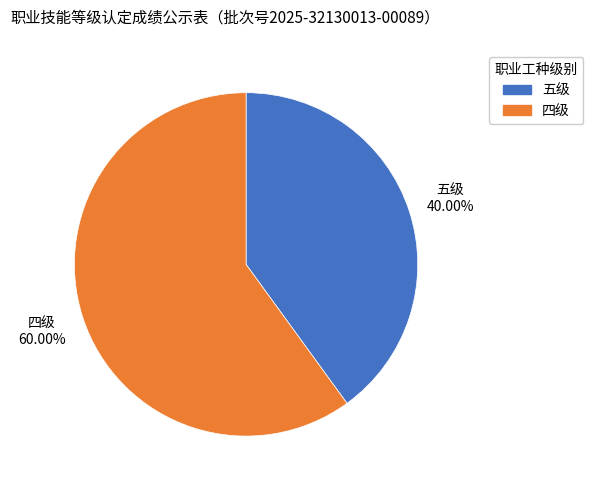

Count the number of slices in the pie.

2